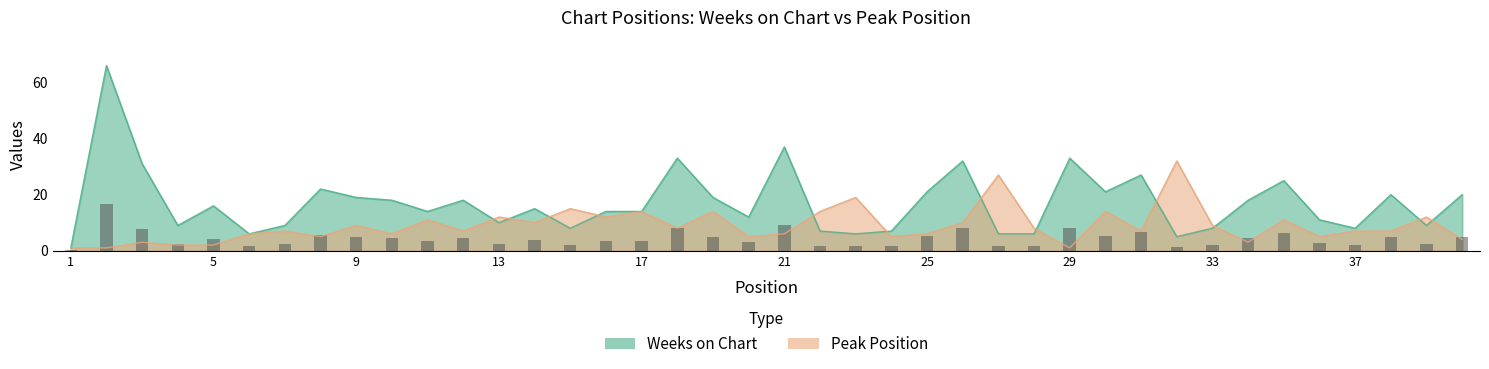

List the labels in order of Peak Position value, largest first.

32, 27, 23, 15, 17, 19, 22, 30, 13, 16, 39, 11, 35, 14, 26, 9, 33, 18, 28, 7, 12, 31, 37, 38, 6, 10, 21, 25, 8, 20, 24, 36, 40, 3, 34, 4, 5, 1, 2, 29